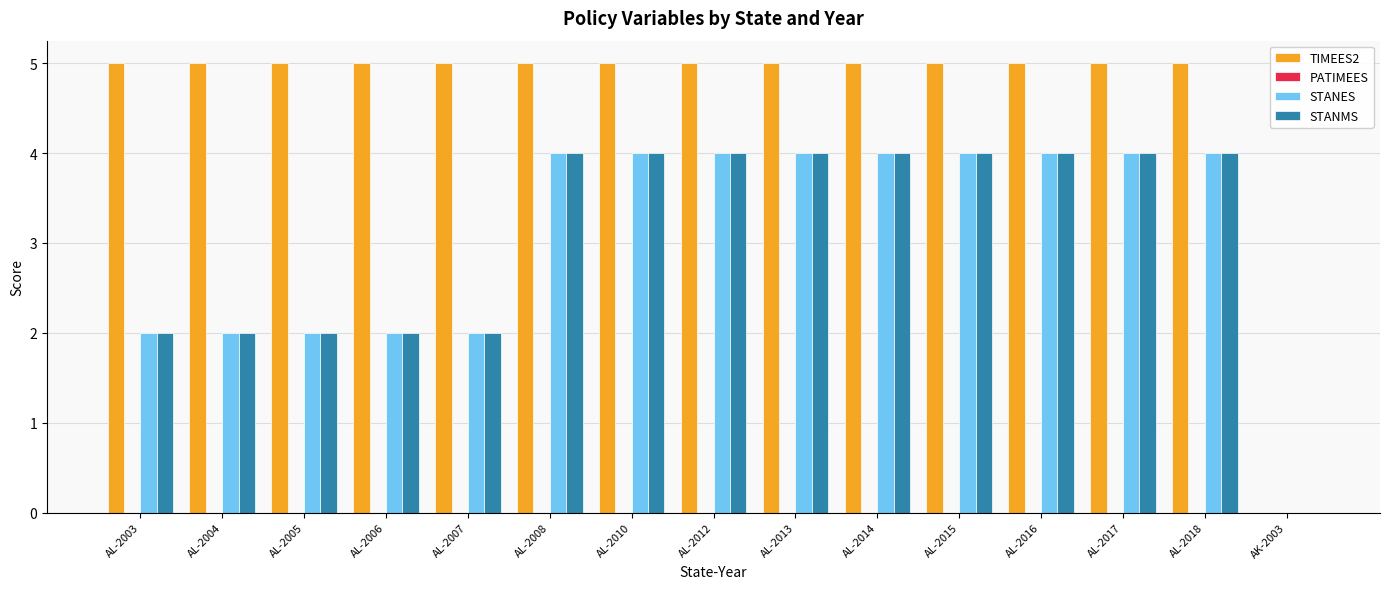

Which series changed the most between AL-2003 and AK-2003?

TIMEES2